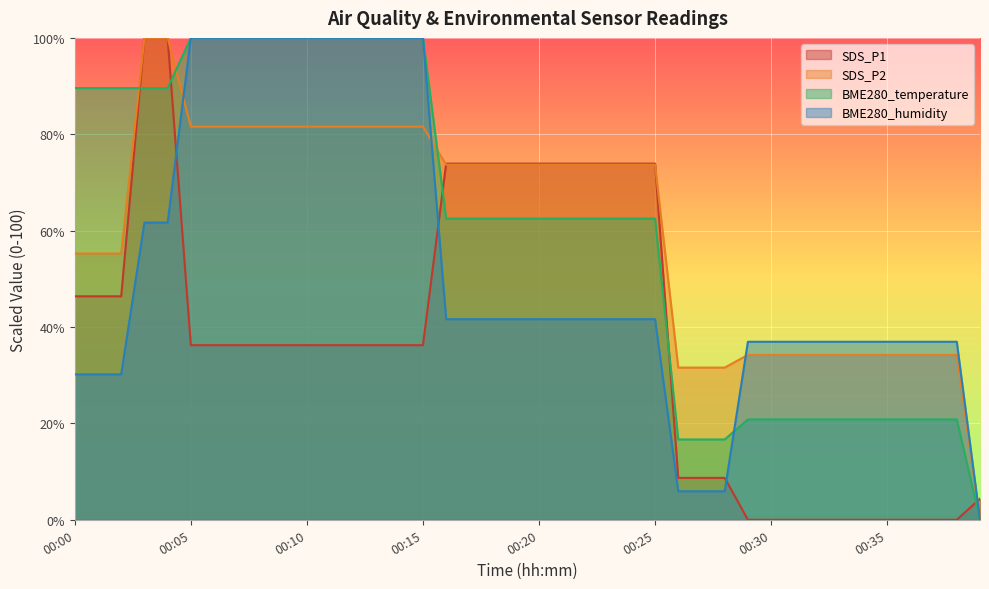

Which label corresponds to the largest value in the chart?

00:03